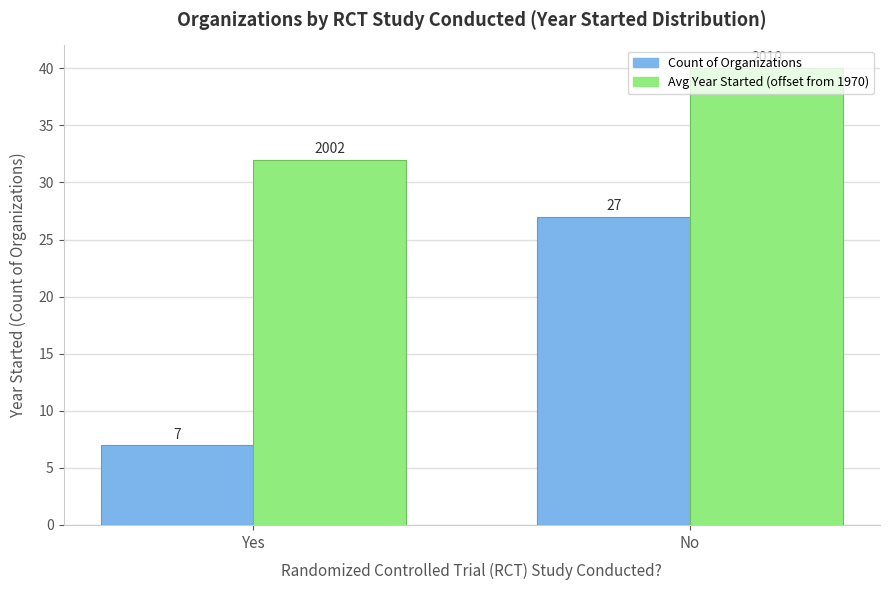

At which category does the chart reach its peak across all series?

No